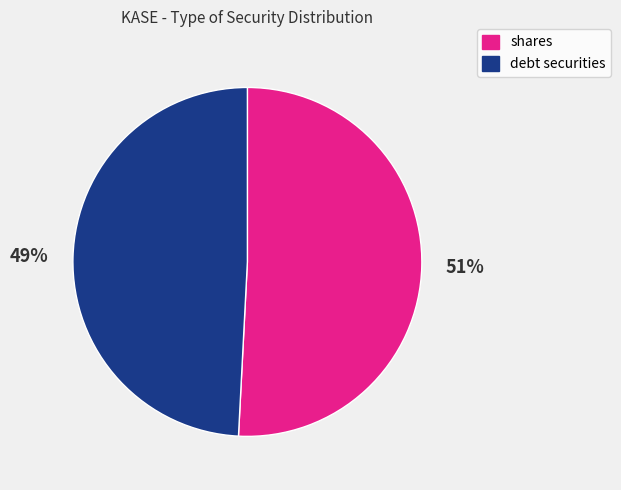

How many segments does this pie chart have?

2